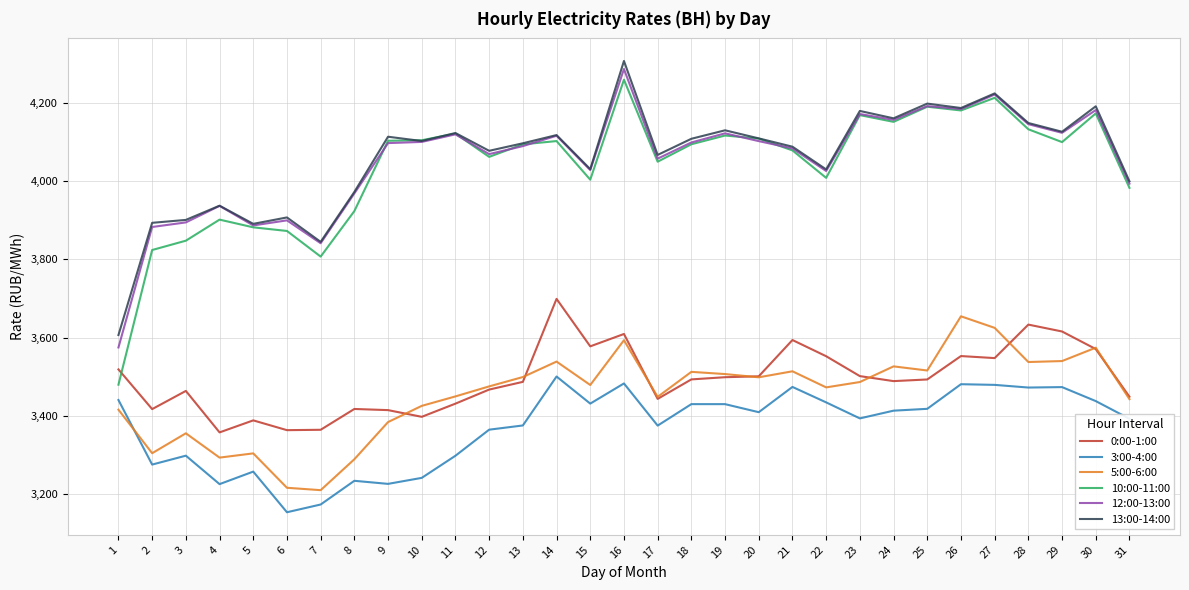

What is the minimum value for 10:00-11:00?

3479.4